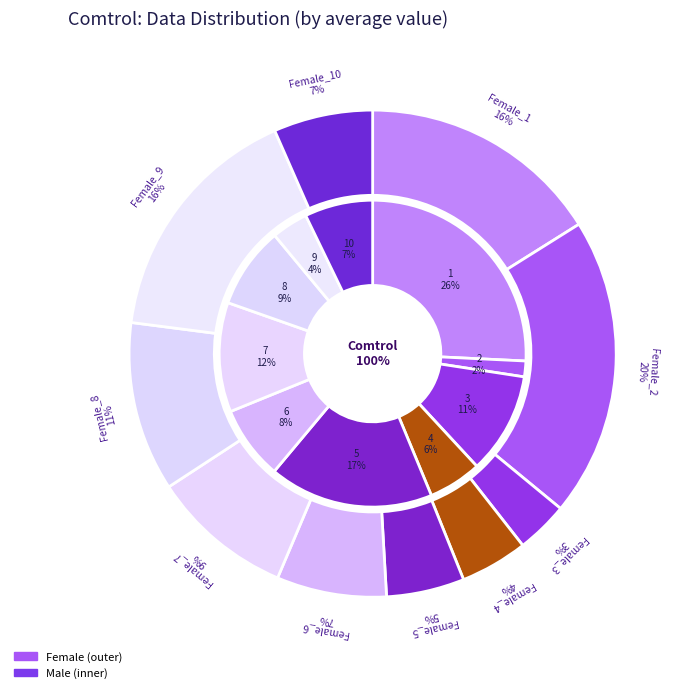

Do 10 and 6 together represent more than half of the pie?

No